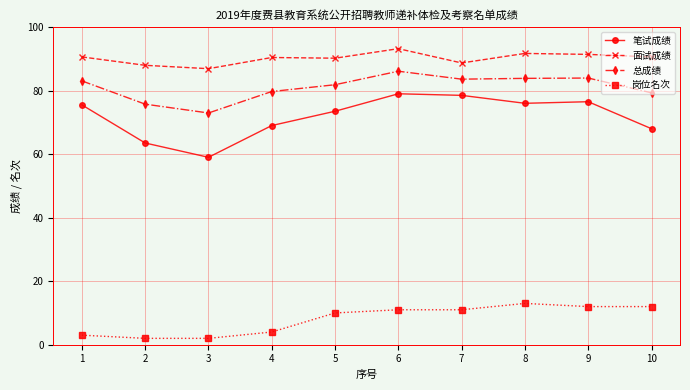

Which series has the widest spread of values?

笔试成绩